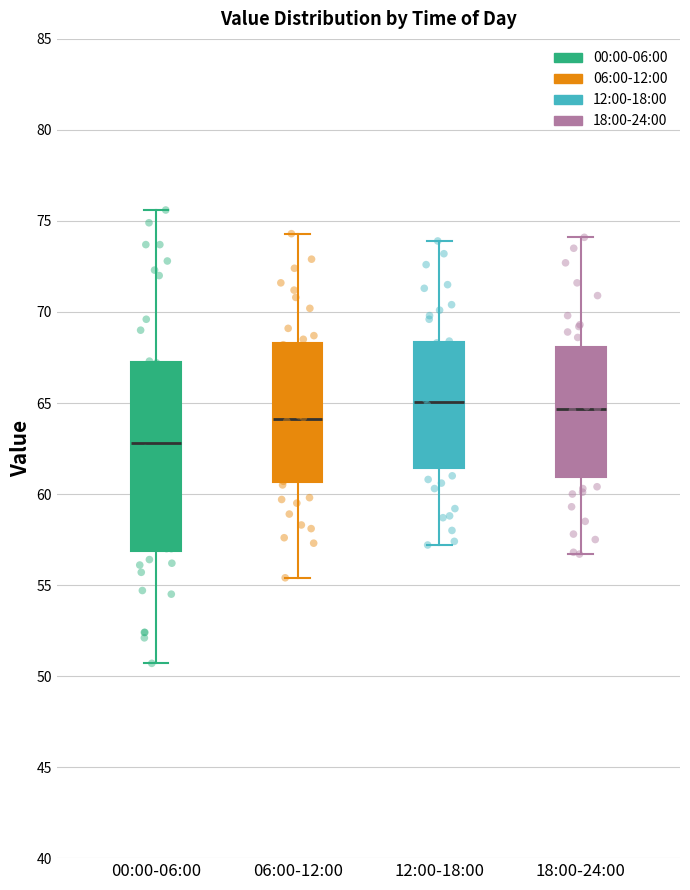

Reading left to right, read every box against the y-axis: the position of its median line, the range the box covers, and the ends of its whiskers. The values are not printed on the chart, so give them approximately, as read against the axis.

00:00-06:00: median 63.0, box 57.0 to 67.0, whiskers 50.5 to 75.5
06:00-12:00: median 64.0, box 60.5 to 68.5, whiskers 55.5 to 74.5
12:00-18:00: median 65.0, box 61.5 to 68.5, whiskers 57.0 to 74.0
18:00-24:00: median 64.5, box 61.0 to 68.0, whiskers 56.5 to 74.0